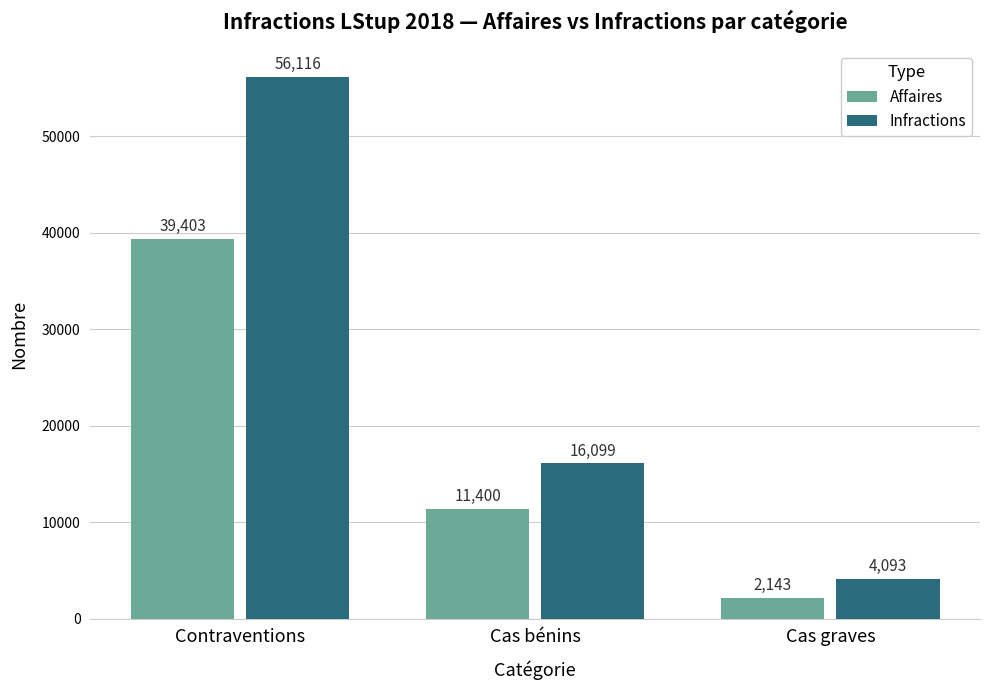

How many Infractions values are between 4093 and 56116?

3